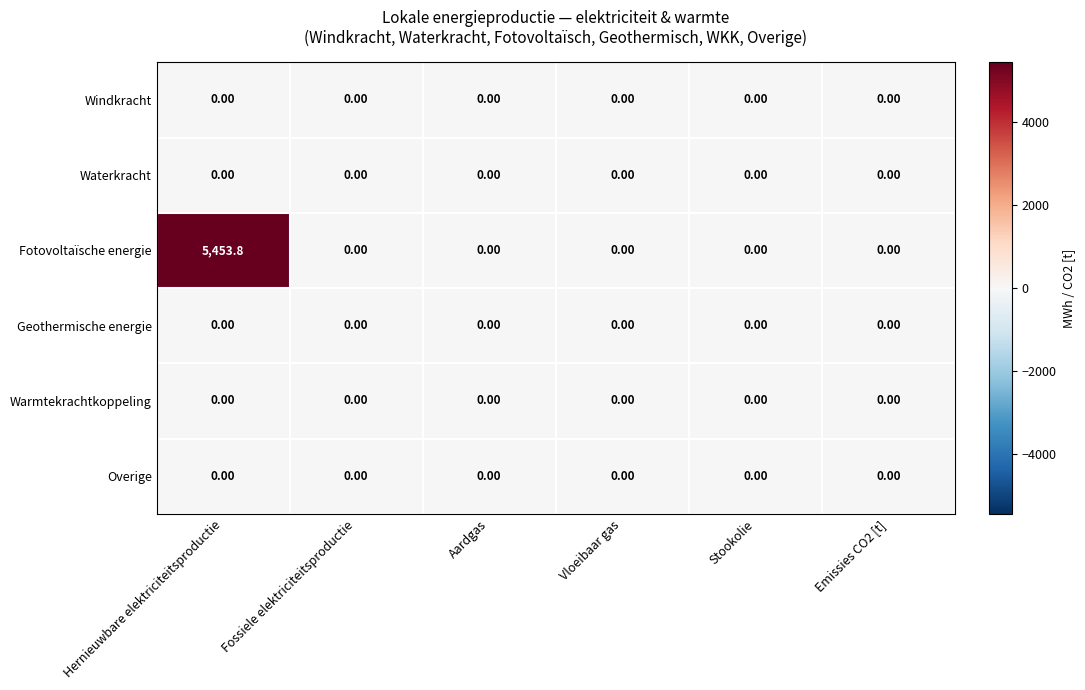

Which series has the largest range (max minus min)?

Fotovoltaïsche energie